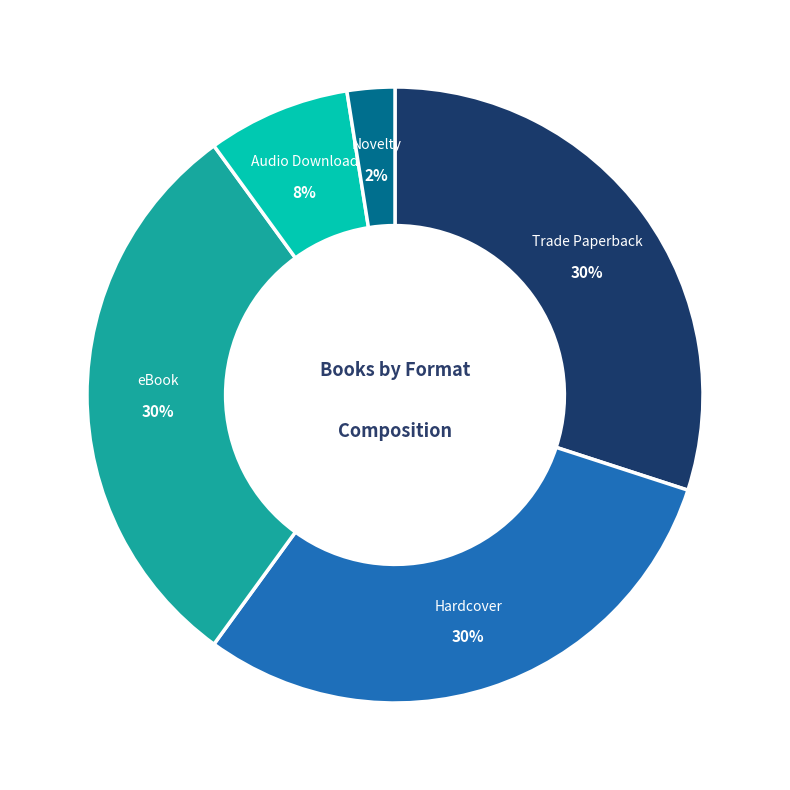

Is there any slice that represents more than half of the pie?

No